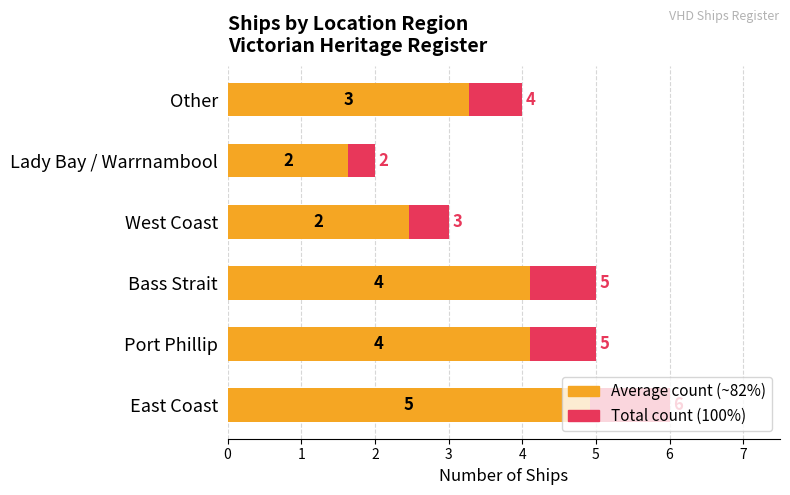

Is it true that Ship Count (Avg) equals 4.9 at East Coast?

True